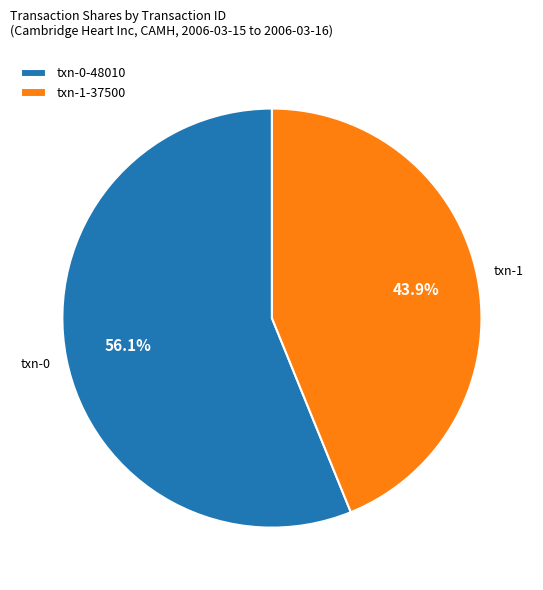

What is the ratio of the value at txn-0 to the value at txn-1?

1.3